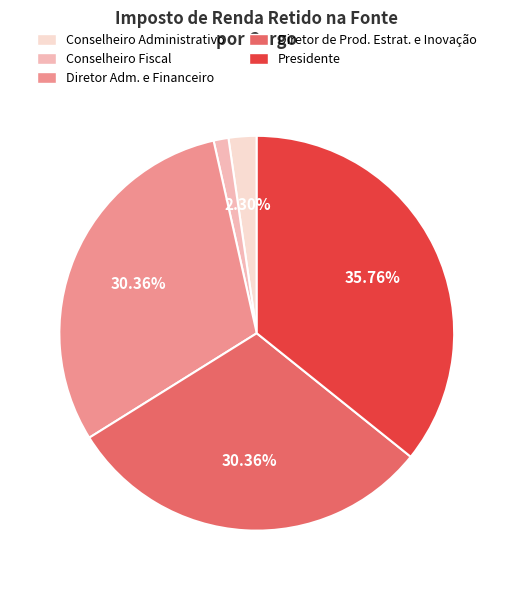

Which has a higher value, Presidente or Diretor Adm. e Financeiro?

Presidente